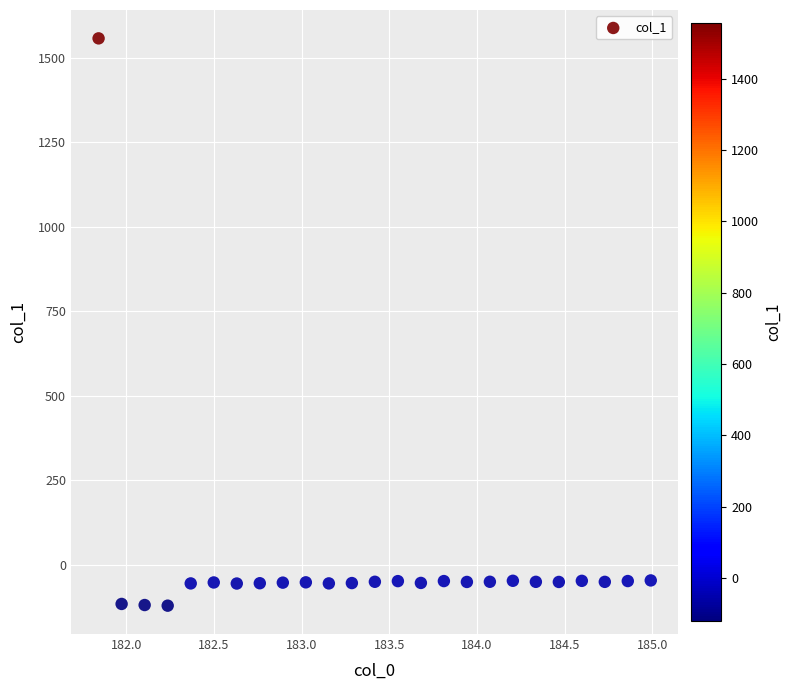

What is the range of X values (max minus min)?

3.1